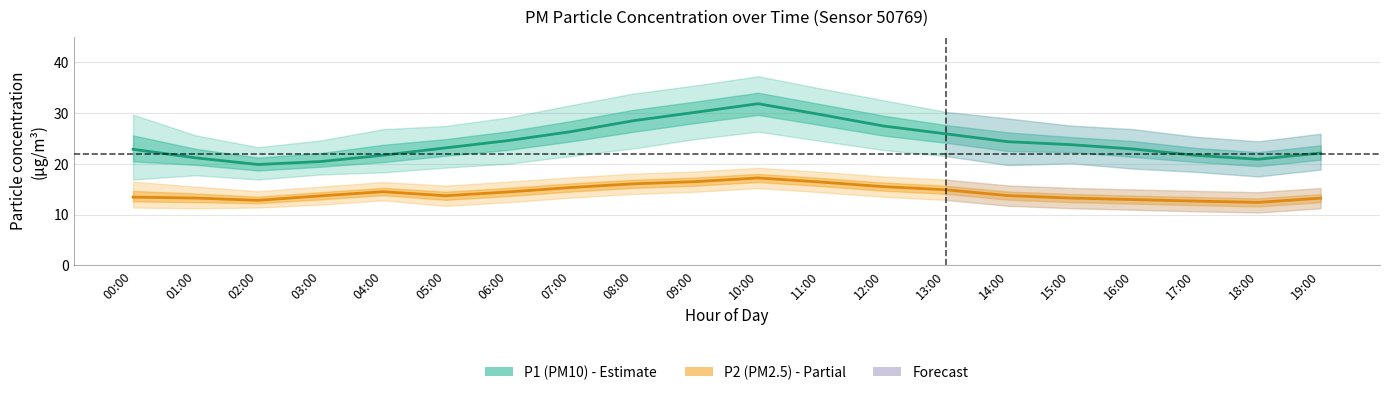

True or false: P2 (PM2.5) and P1 (PM10) intersect in this chart.

False